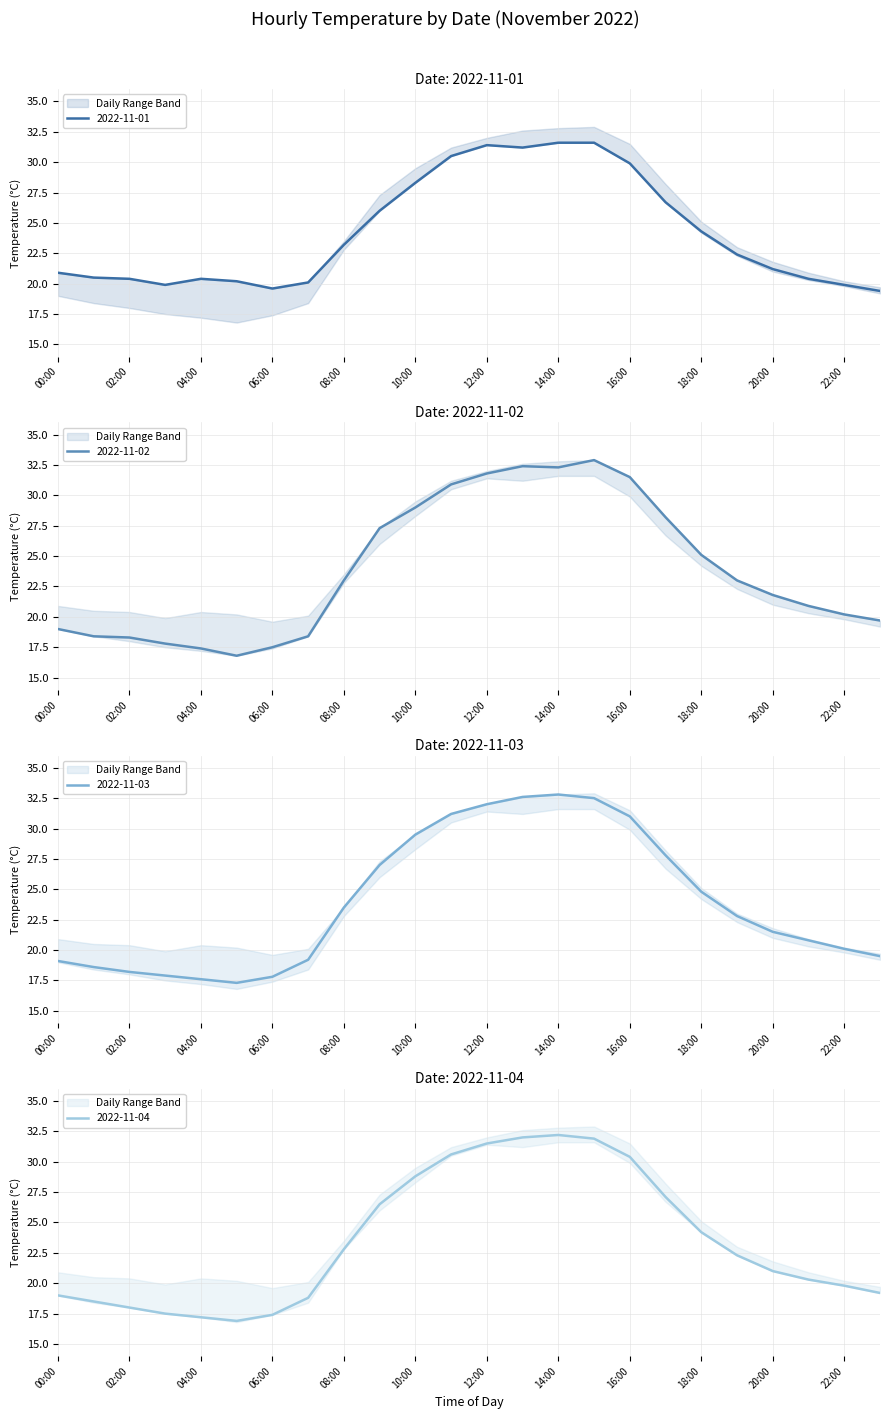

Which series has the largest total across all categories?

2022-11-01